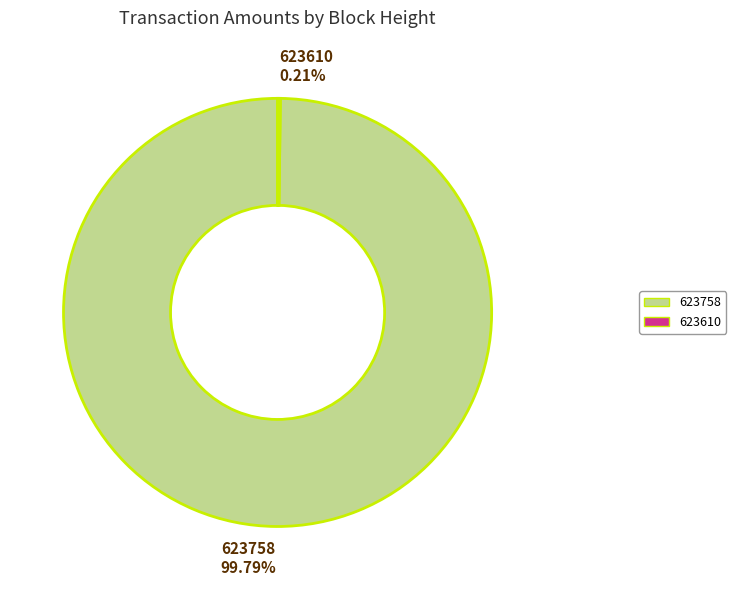

What is the largest slice in the pie chart?

623758